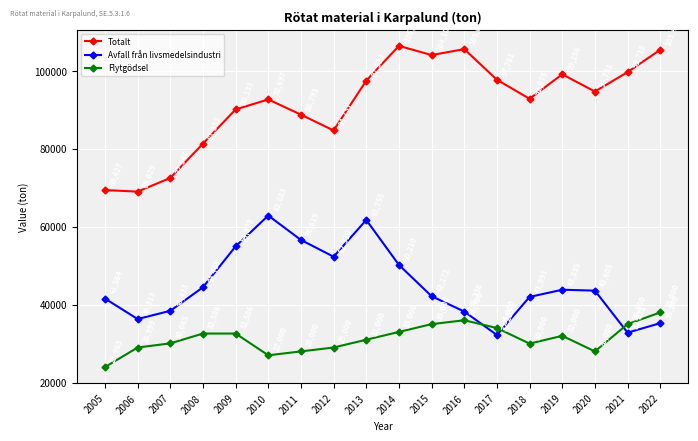

What is the difference between the maximum and minimum values in the Flytgödsel series?

14037.0